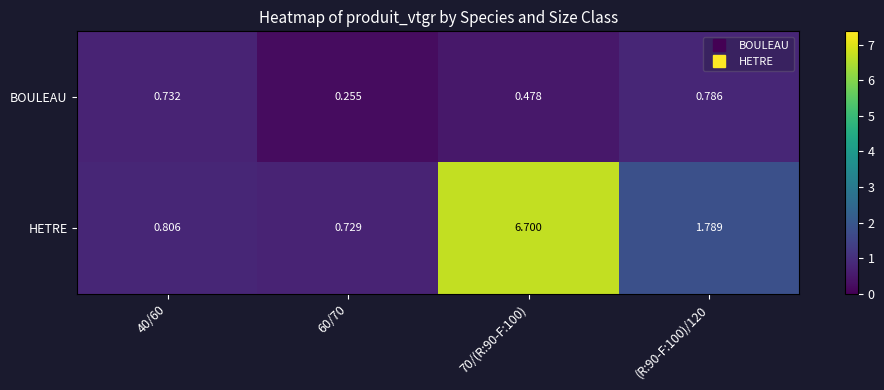

At how many categories does at least one series exceed 4?

1